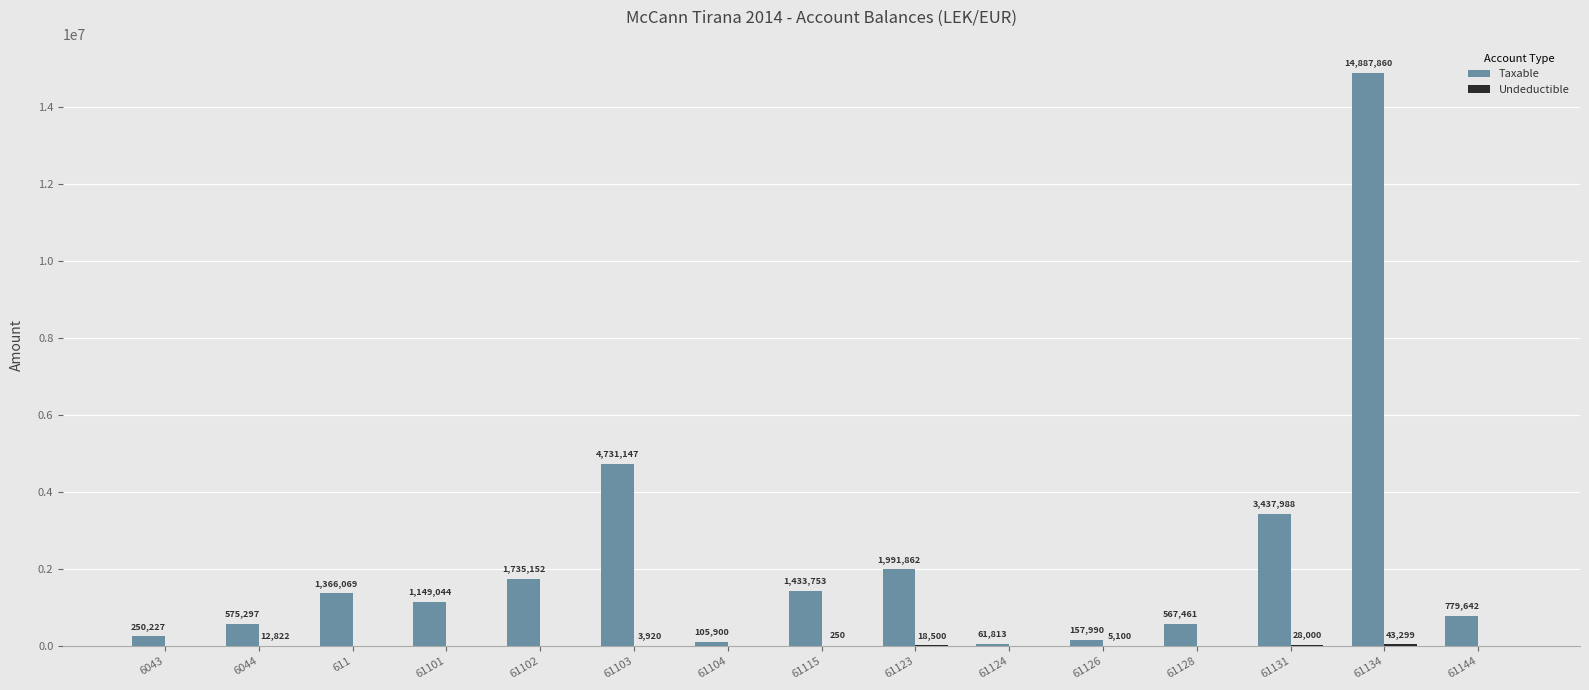

Is it true that Taxable equals 7581240.4 at 61103?

False